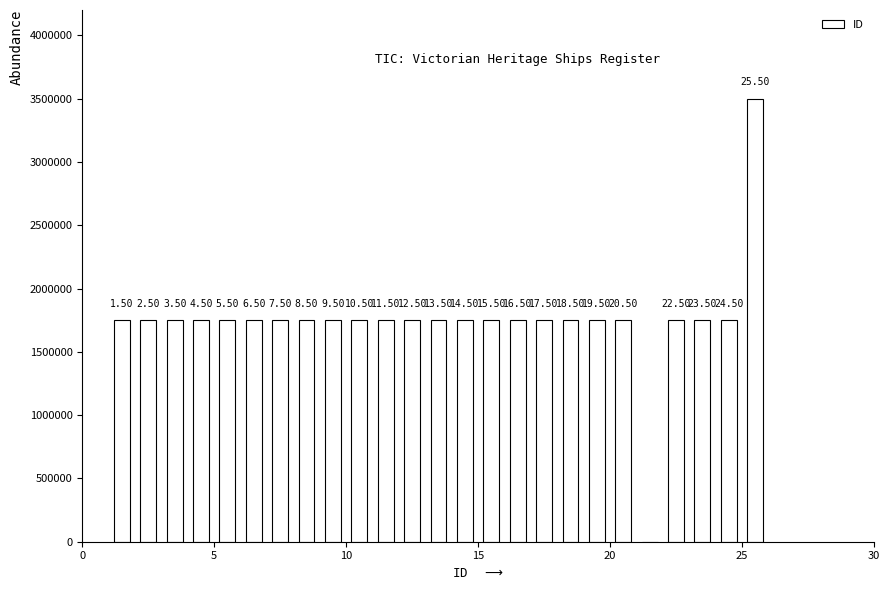

Around what value on the x-axis is the tallest bar? Give the approximate position of its centre, as read against the axis.

25.5